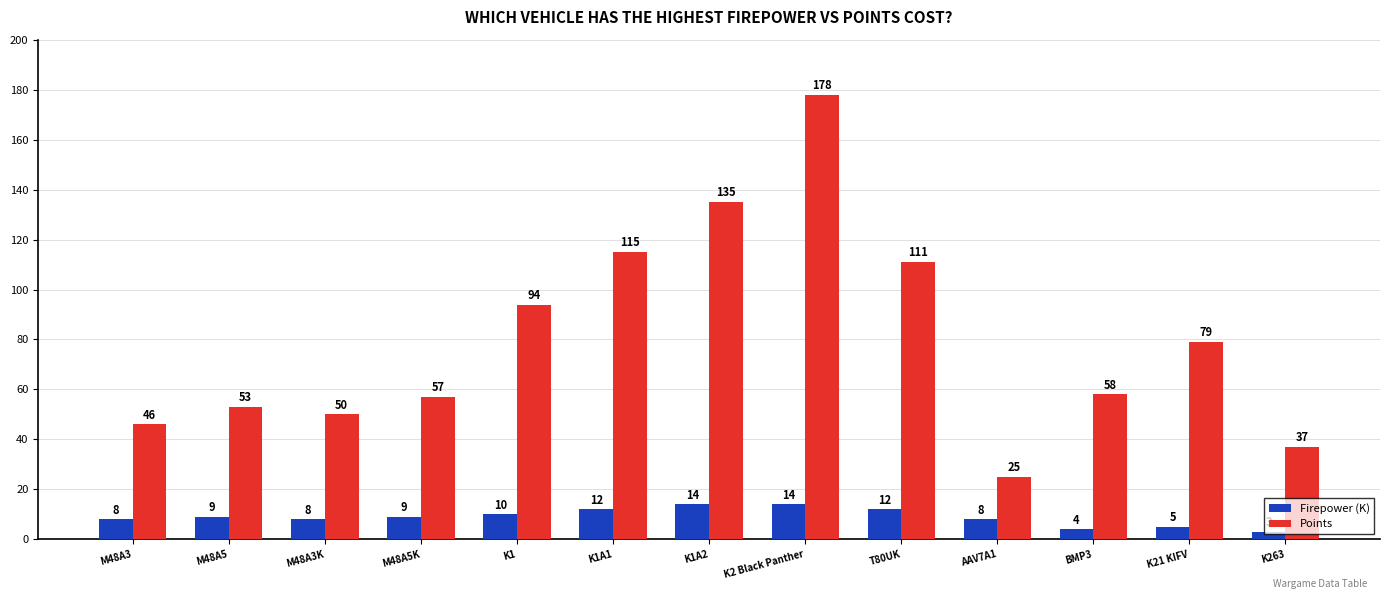

What is the label of the 9th bar from the right?

K1